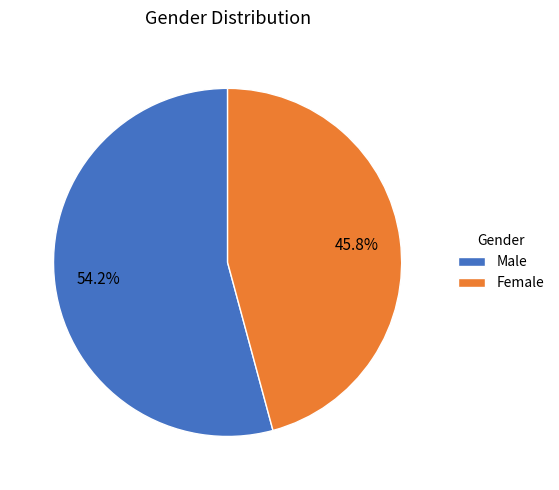

Which category has the biggest portion of the pie?

Male